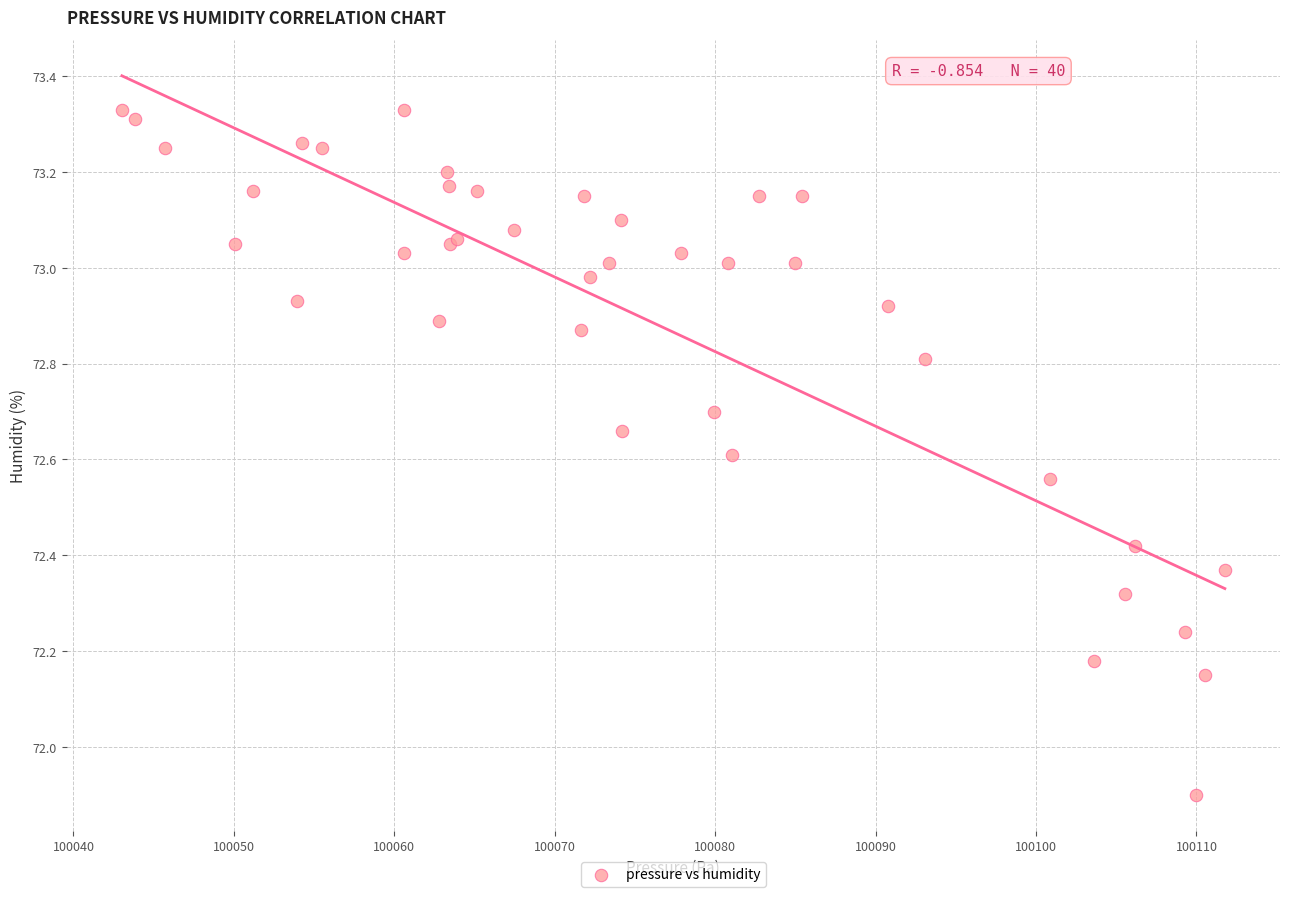

What Y value in the scatter plot is closest to 72?

71.9